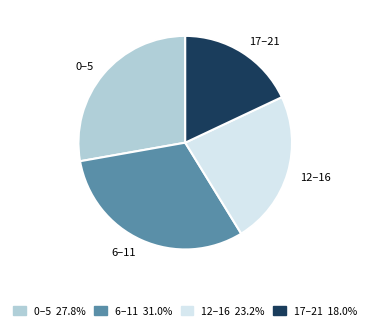

Approximately how many times larger is the value at 17–21 compared to 12–16?

0.8